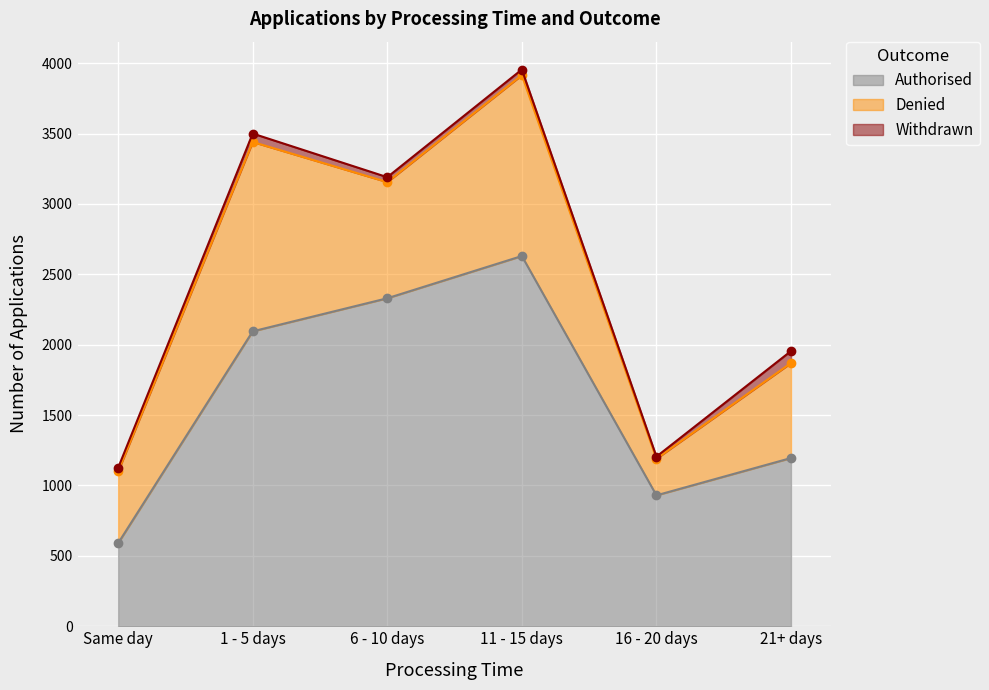

Does the chart display data point markers on the line(s)?

Yes